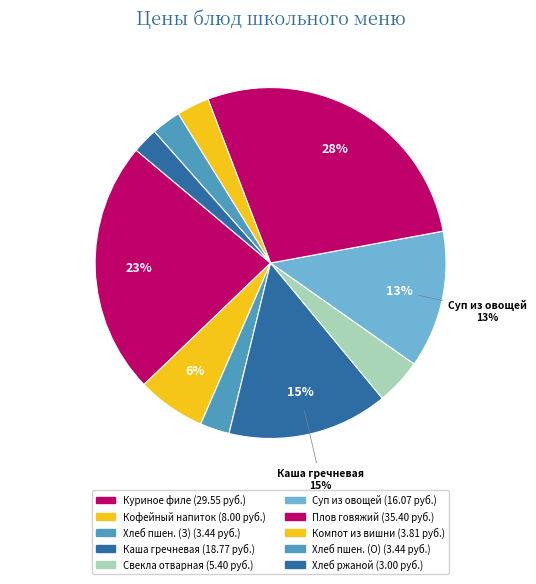

To the nearest percent, what is the average slice percentage?

10%